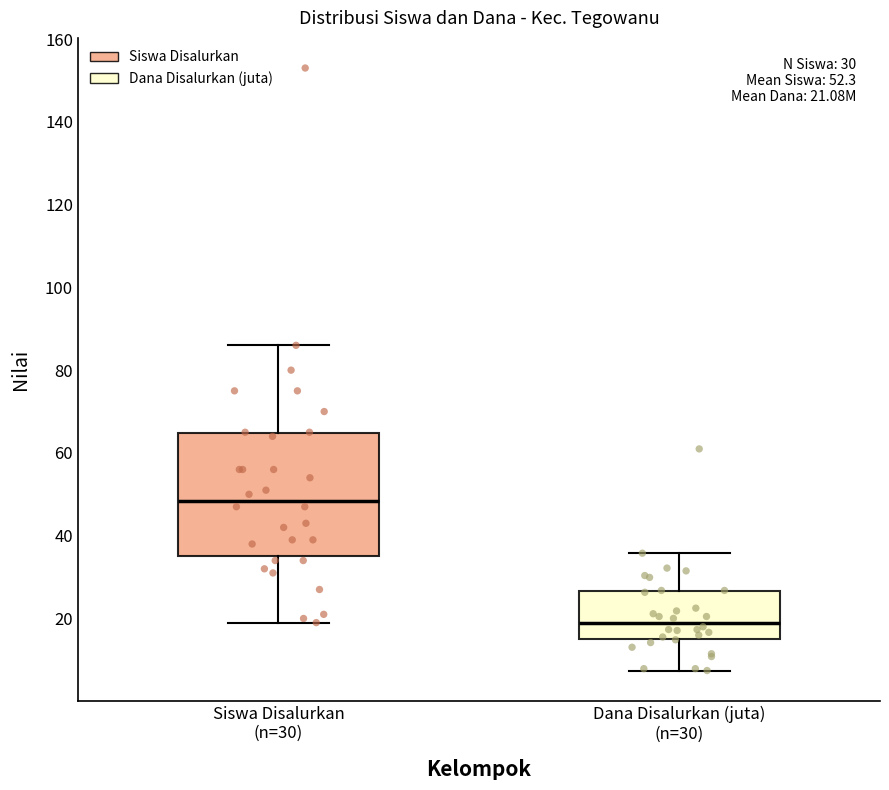

Which box has the highest median line?

Siswa Disalurkan (n=30)